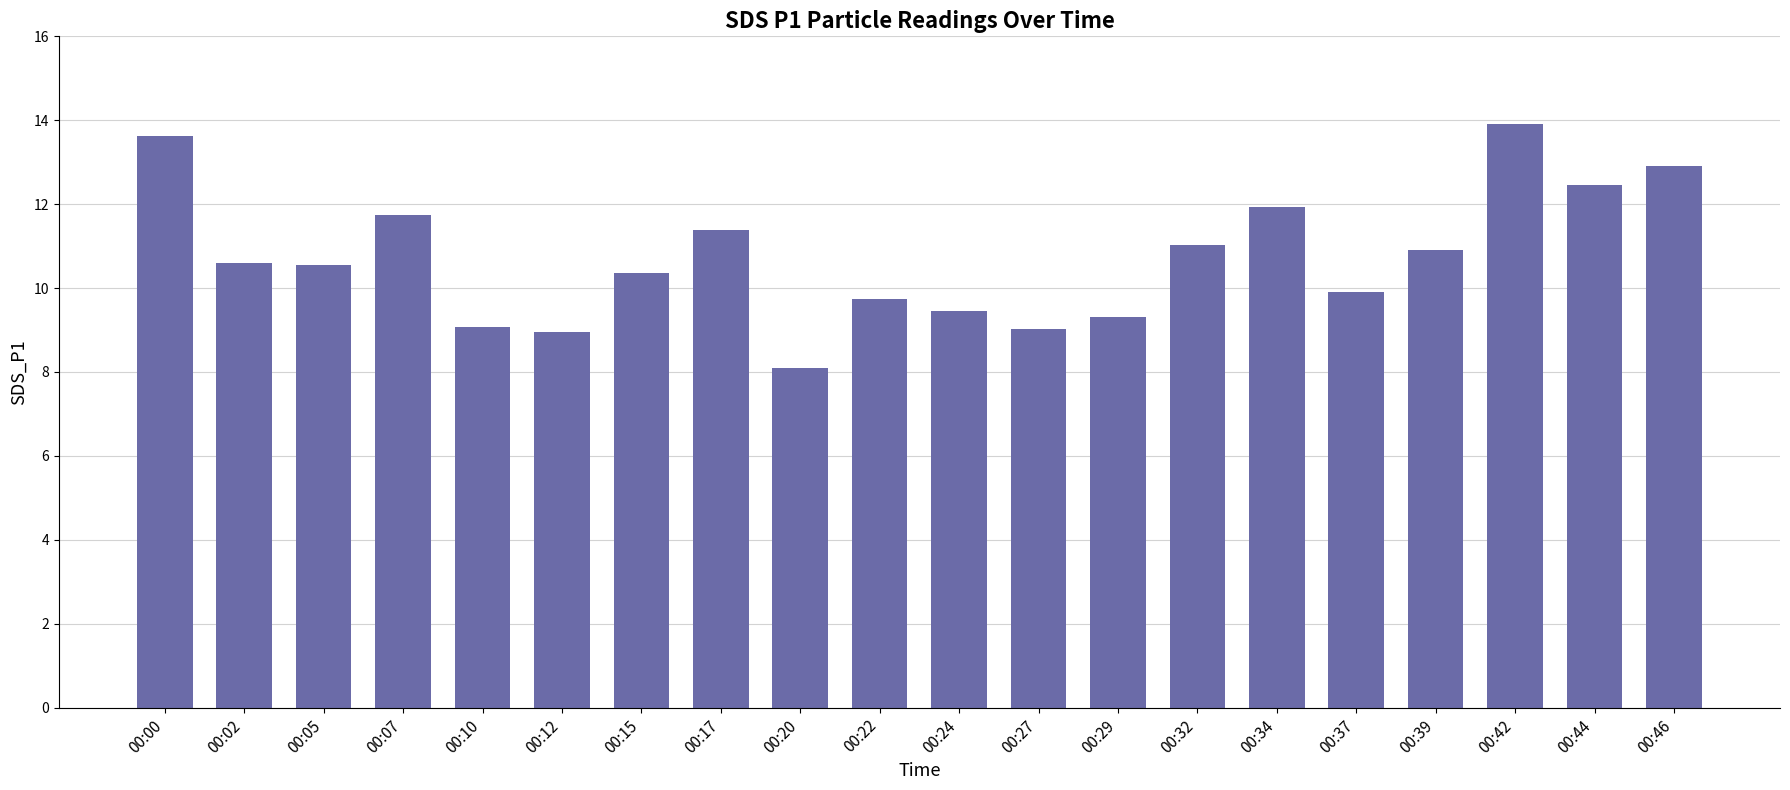

What is the greatest value displayed?

13.9